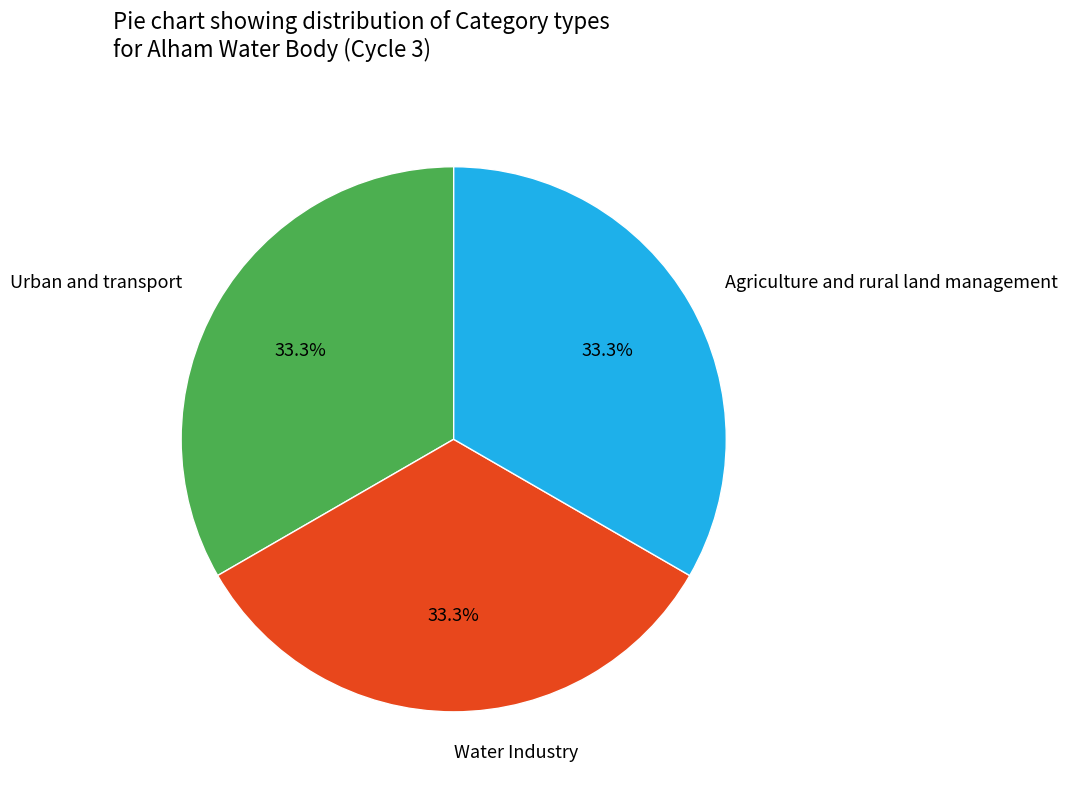

Is it true that Agriculture and rural land management is 42% of the pie?

False